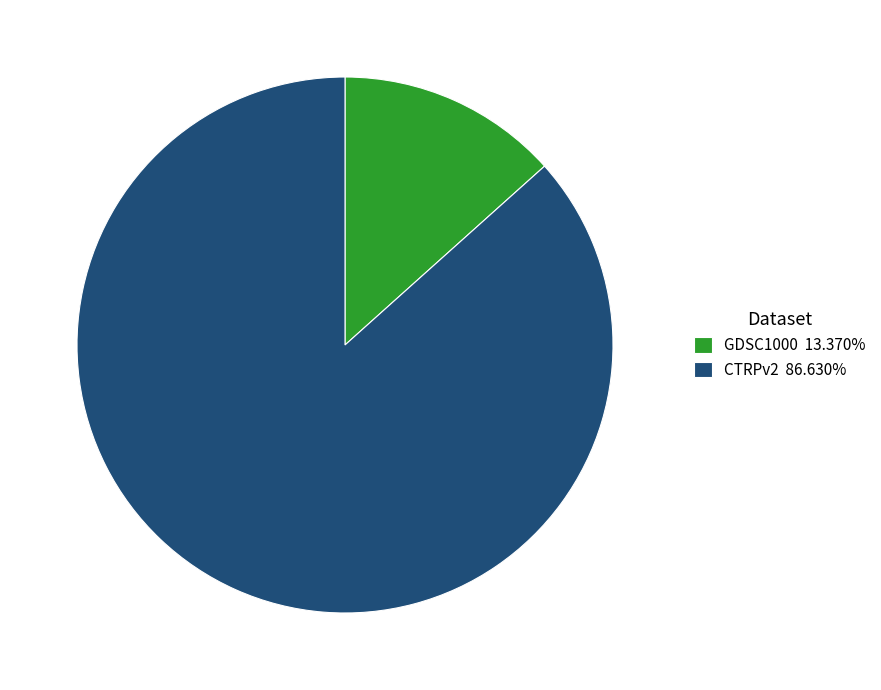

Approximately how many times larger is the value at CTRPv2 86.630% compared to GDSC1000 13.370%?

6.5